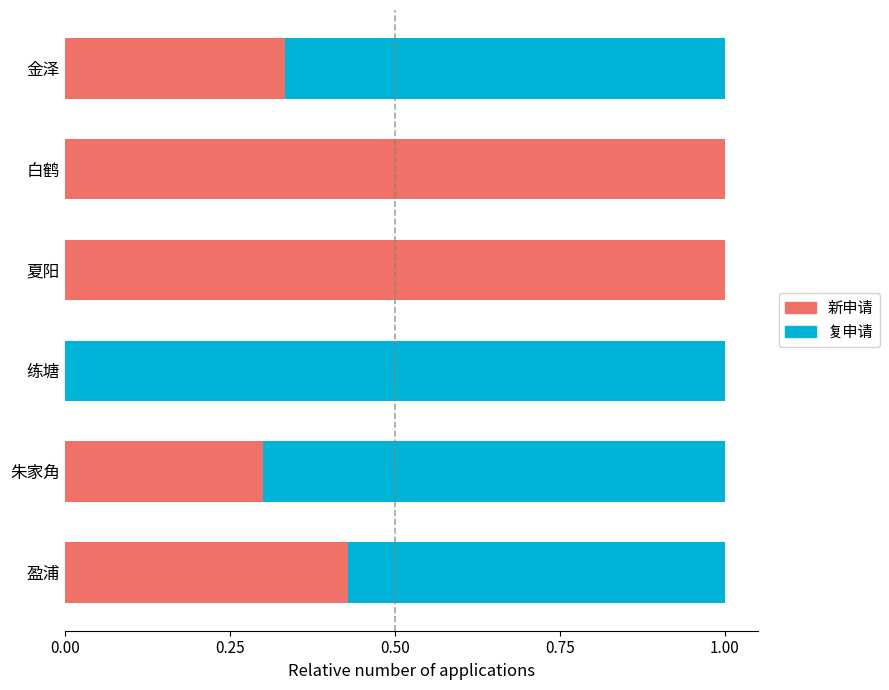

What is the total value across all series at 盈浦?

1.0